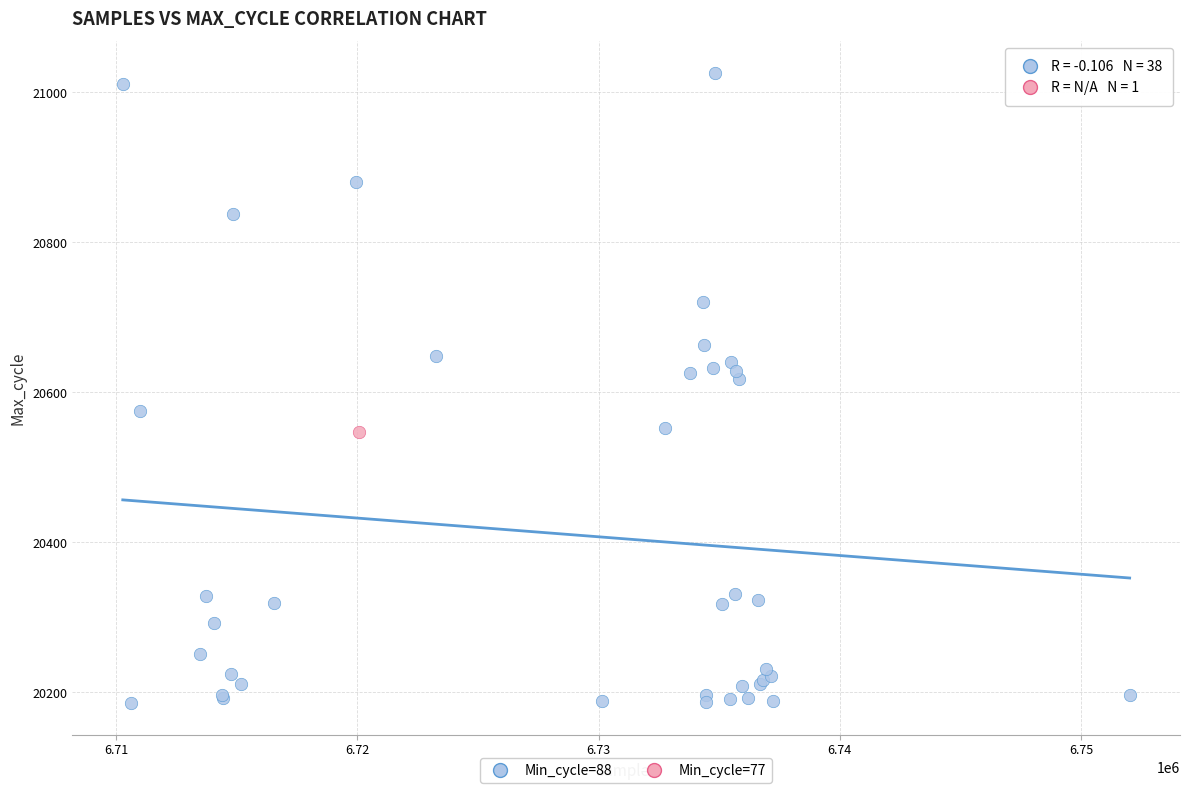

What are all the series names shown in the legend?

Min_cycle=88, Min_cycle=77